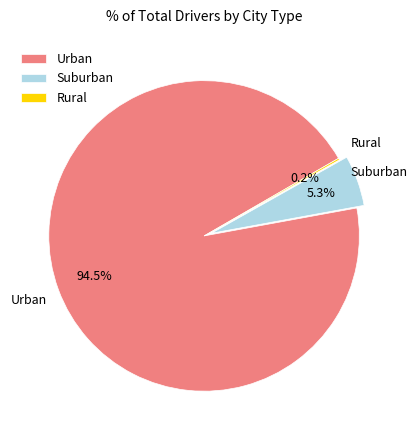

What portion of the pie excludes Urban?

5.5%